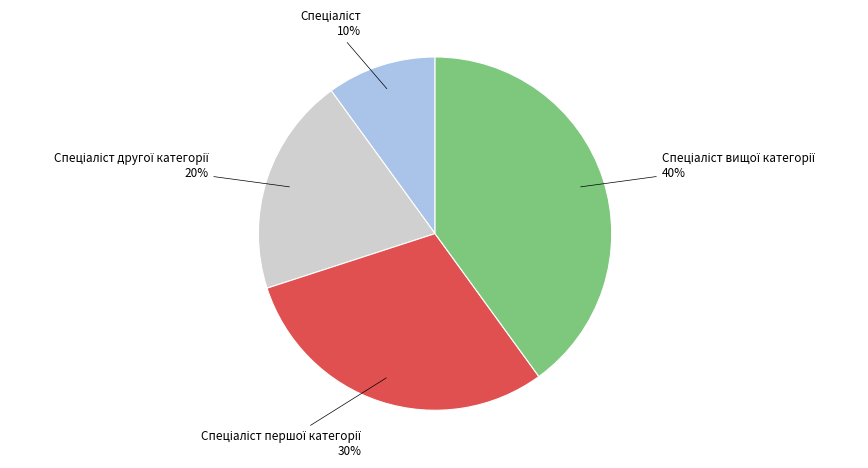

To the nearest percent, what is the difference between the largest and smallest slice percentages?

30%